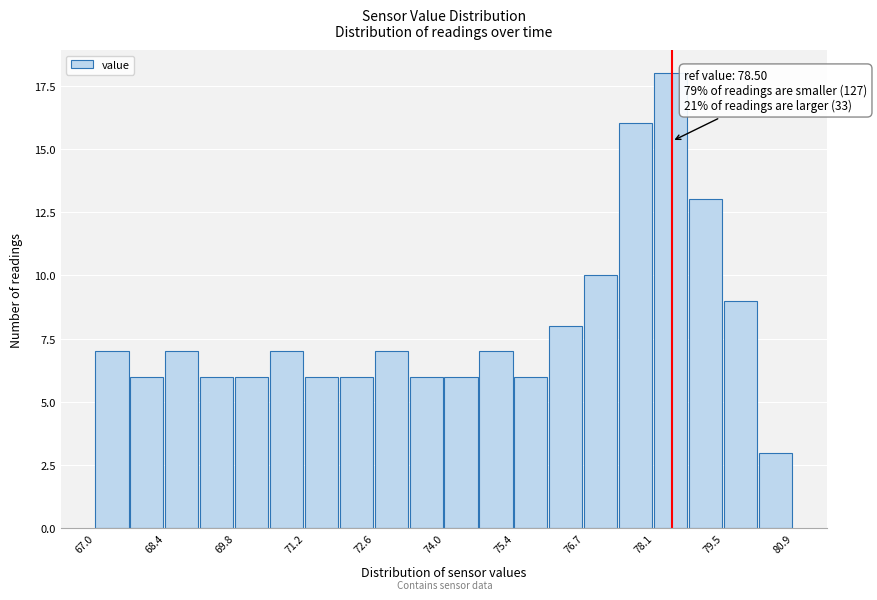

Read against the x-axis, roughly where is the centre of the tallest bar?

78.4